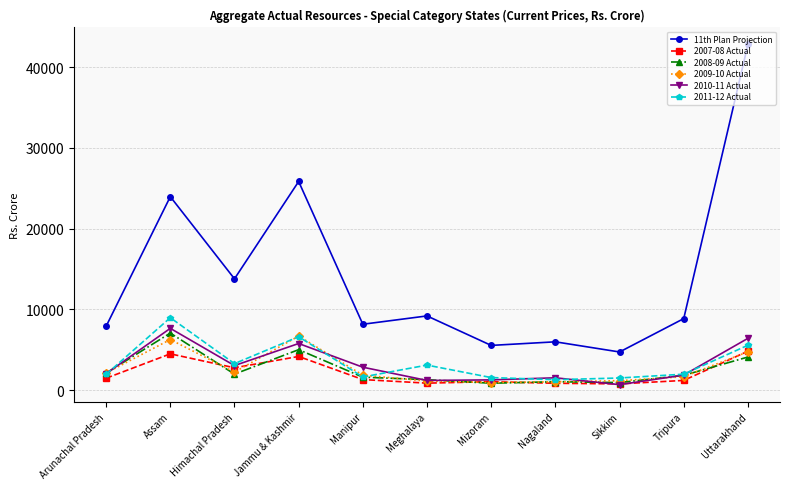

True or false: 11th Plan Projection and 2007-08 Actual cross at least once.

False